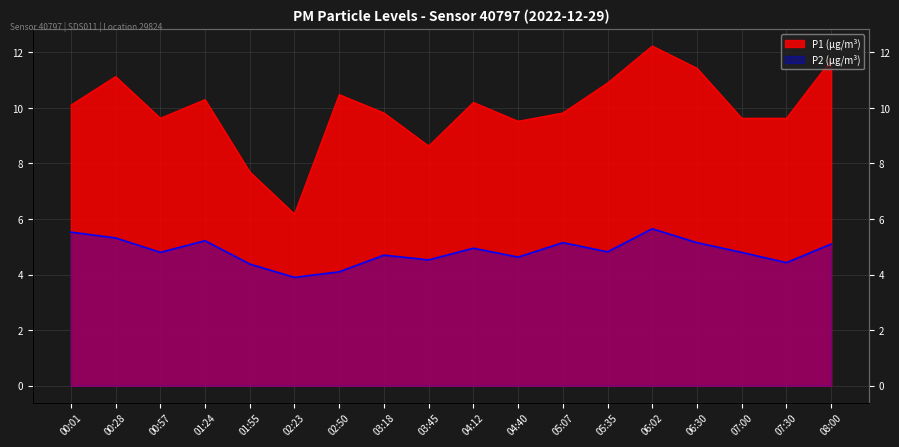

List the series in order of their peak value, lowest first.

P2, P1